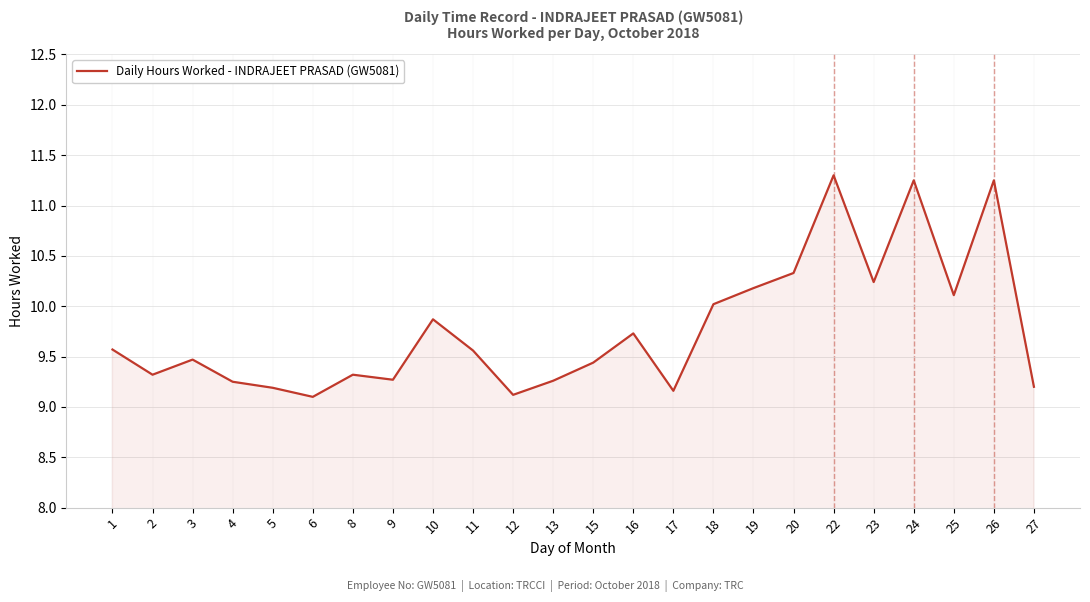

Approximately how many times larger is the value at 20 compared to 9?

1.1